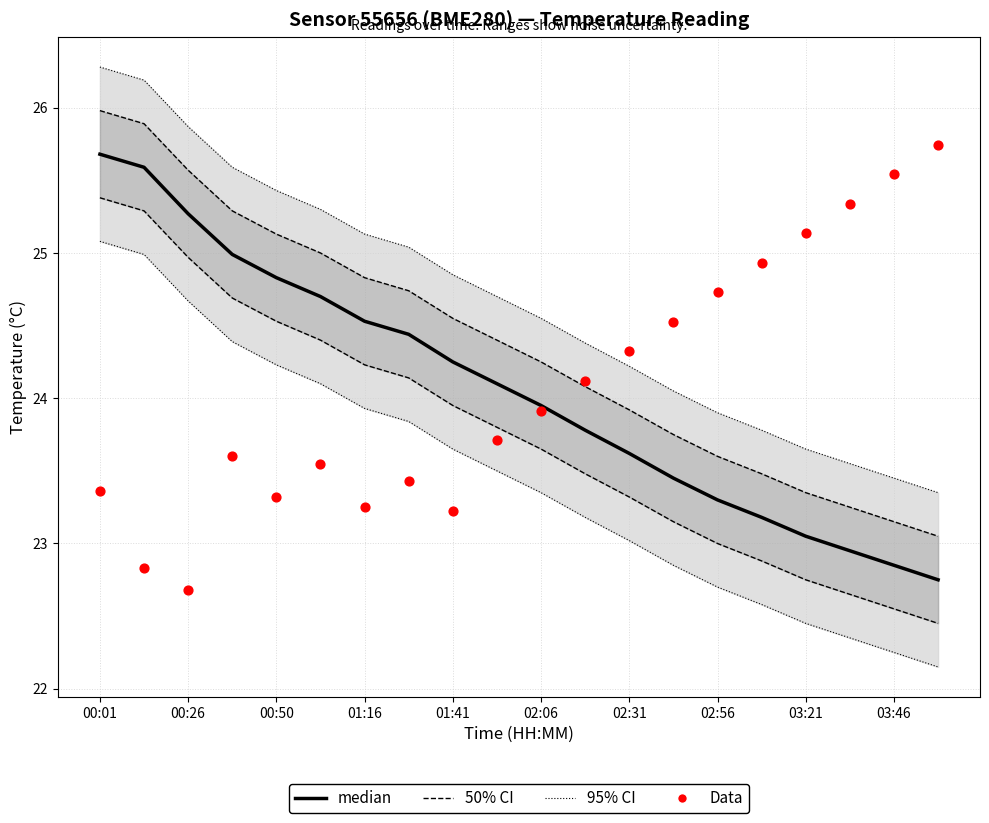

At how many categories does at least one series exceed 23?

20